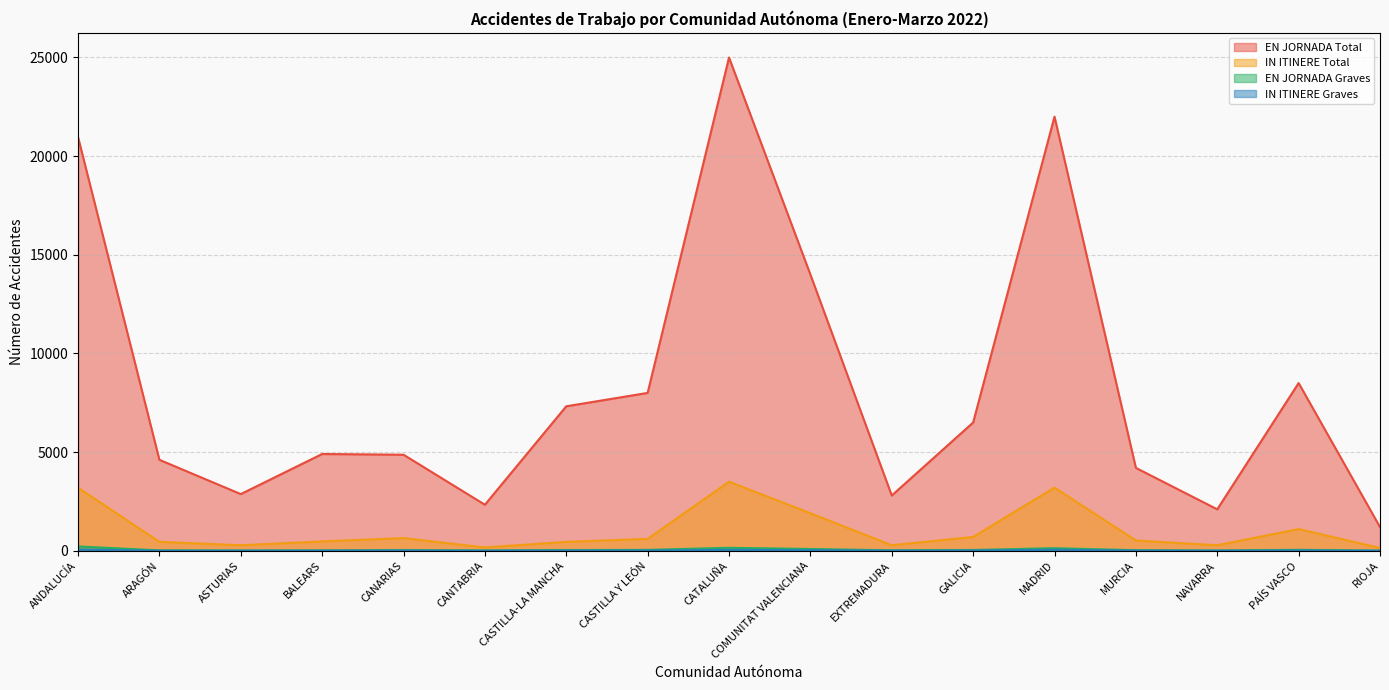

True or false: IN ITINERE Graves and EN JORNADA Graves intersect in this chart.

False